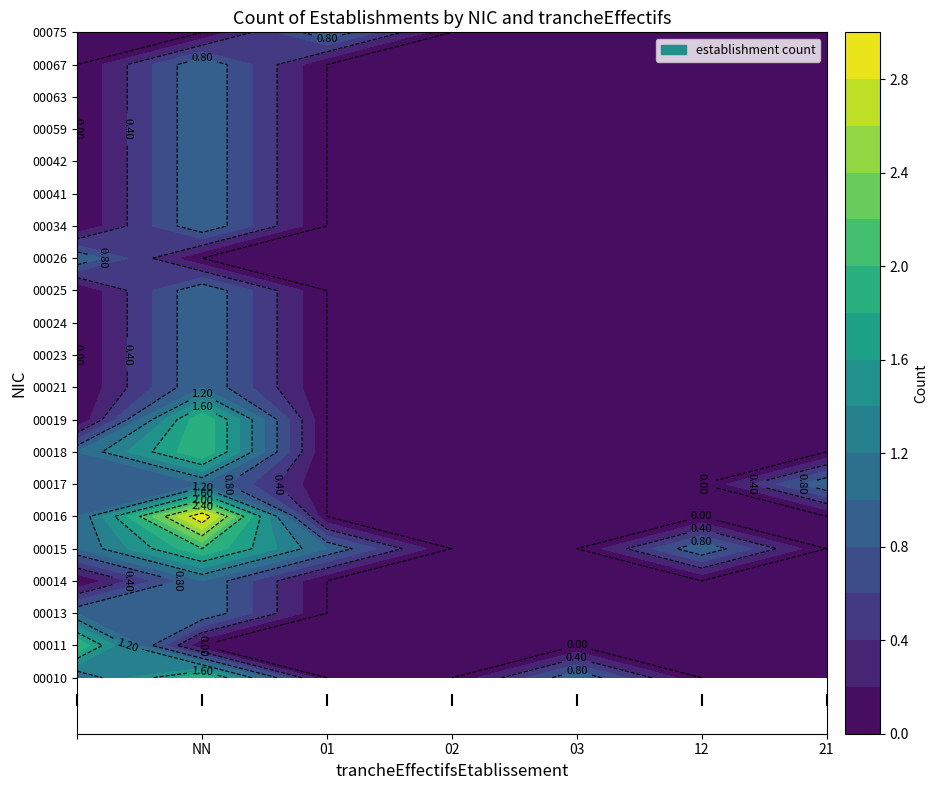

How many 00063 values are between 0 and 1?

7